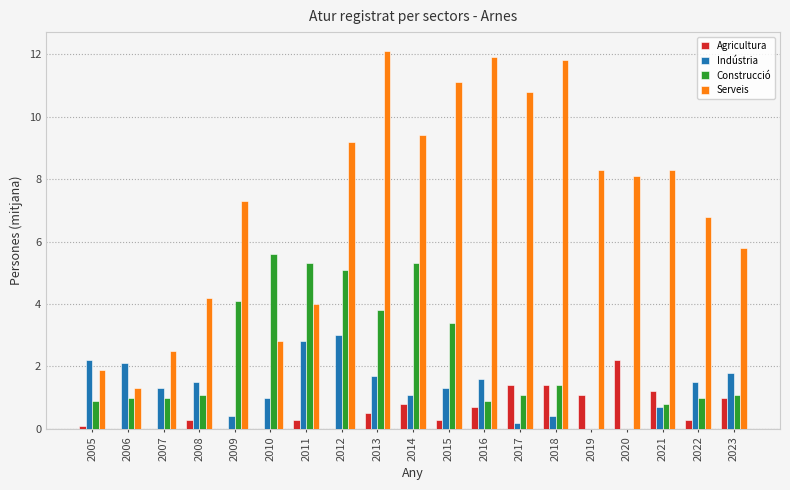

Does the chart contain stacked bars?

No